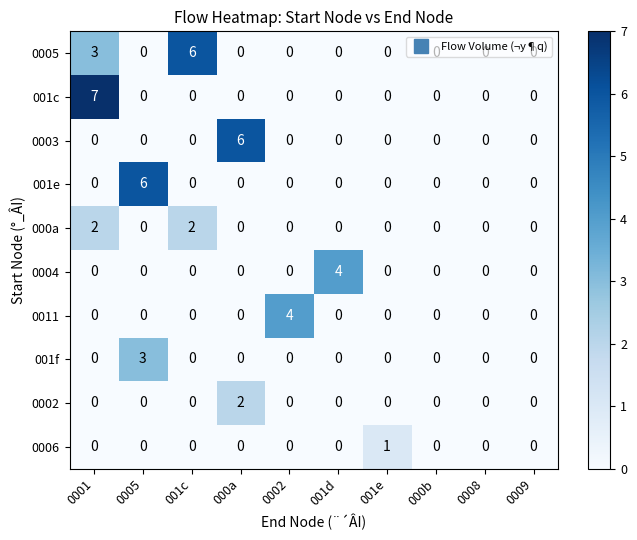

Which series has the largest range (max minus min)?

001c